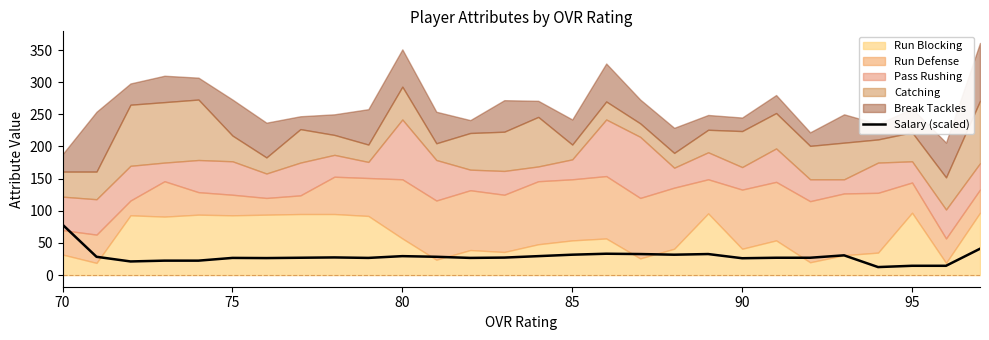

What is the minimum value for Salary (scaled)?

12.5